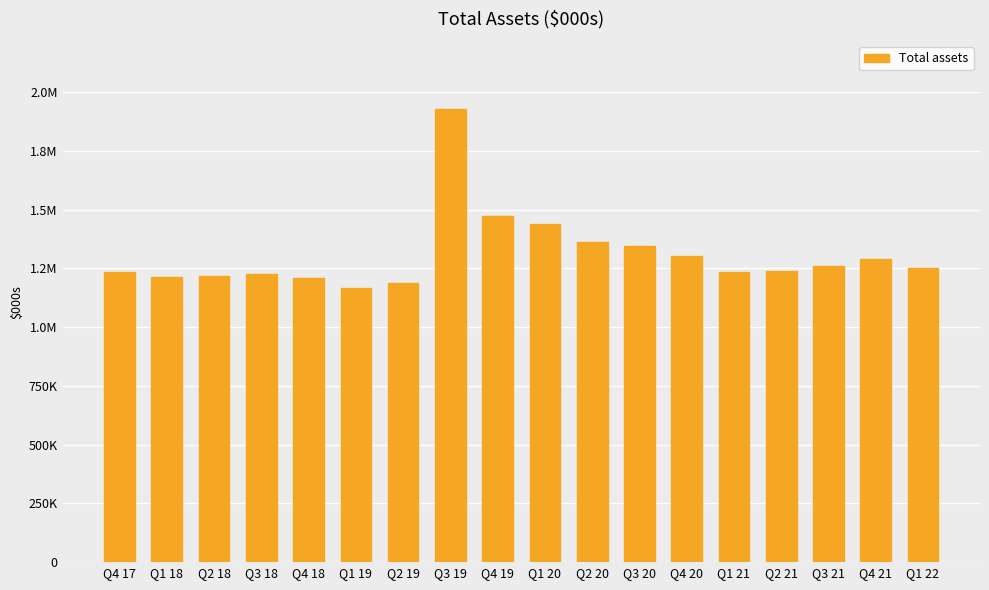

Is it true that the value at Q2 20 is 1363230?

True